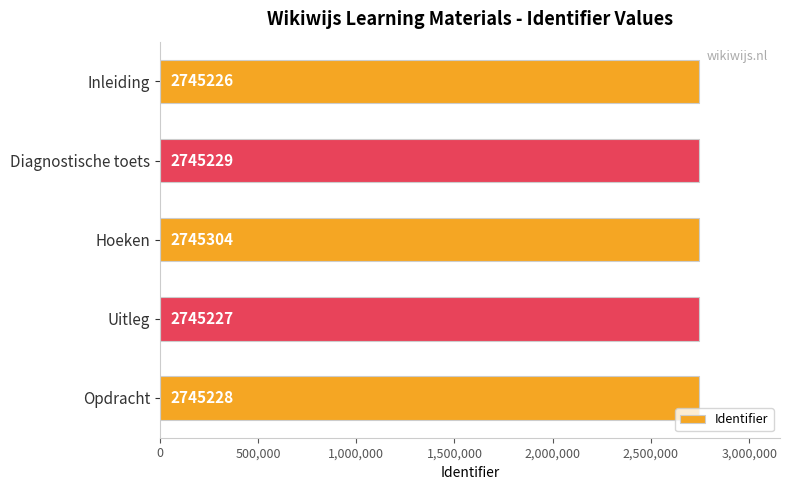

Which has a higher value, Opdracht or Diagnostische toets?

Diagnostische toets